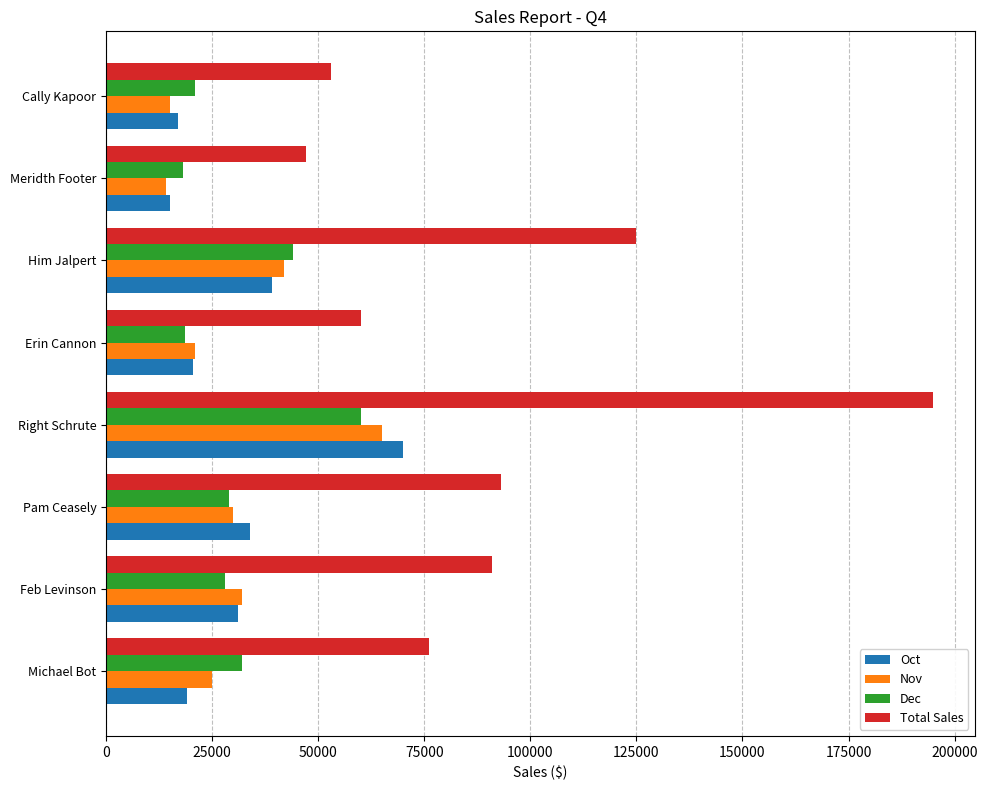

How many categories are shown in the chart?

8